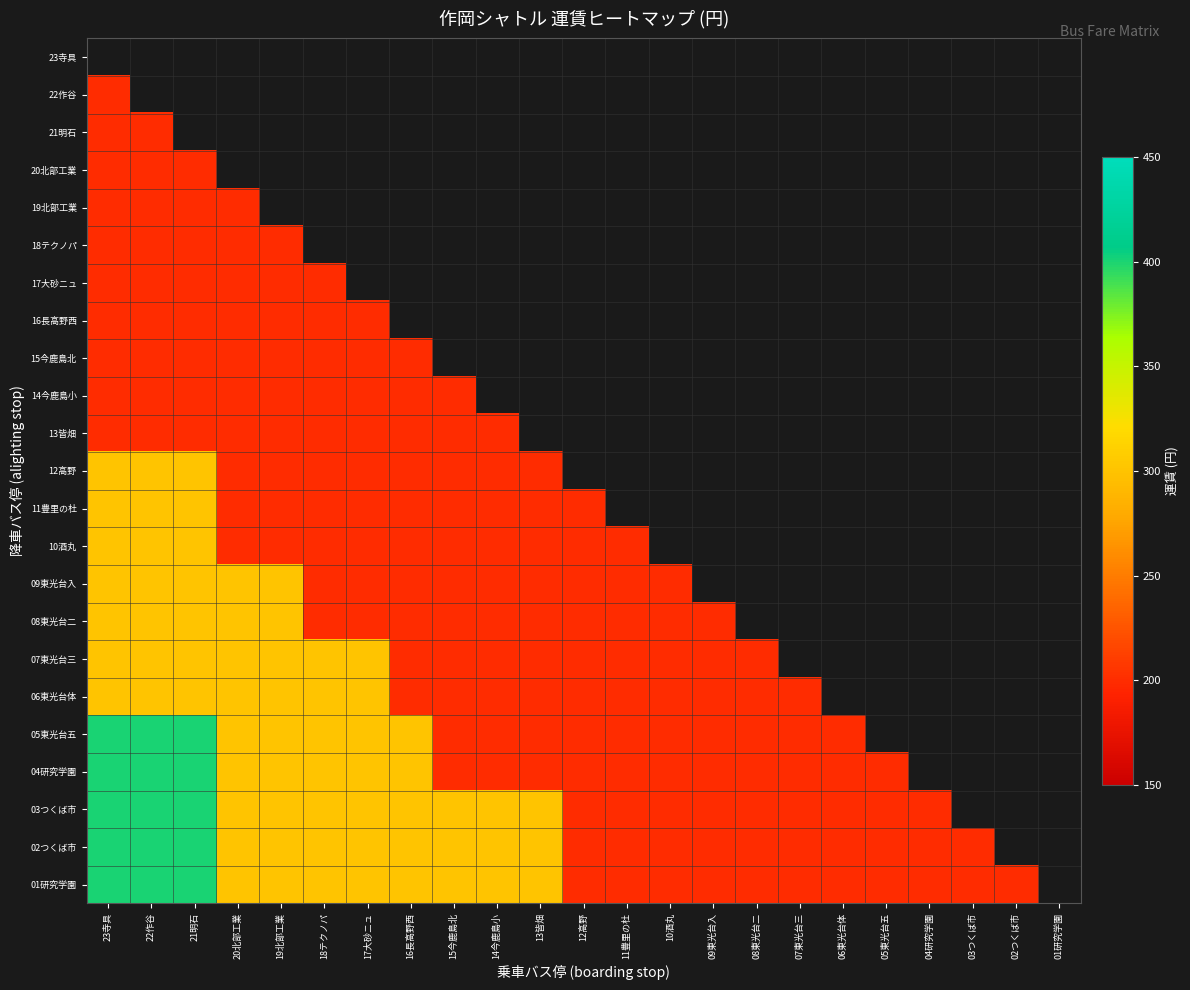

List the series in order of their peak value, lowest first.

23寺具, 22作谷, 21明石, 20北部工業, 19北部工業, 18テクノパ, 17大砂ニュ, 16長高野西, 15今鹿島北, 14今鹿島小, 13皆畑, 12高野, 11豊里の杜, 10酒丸, 09東光台入, 08東光台二, 07東光台三, 06東光台体, 05東光台五, 04研究学園, 03つくば市, 02つくば市, 01研究学園